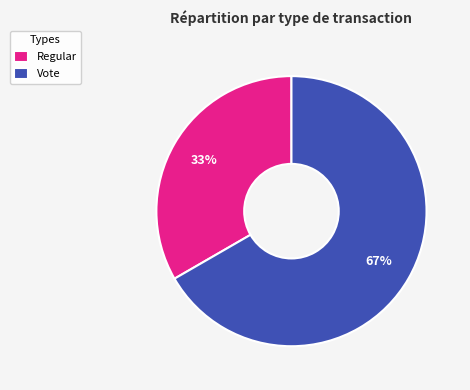

Between Vote and Regular, which is larger?

Vote